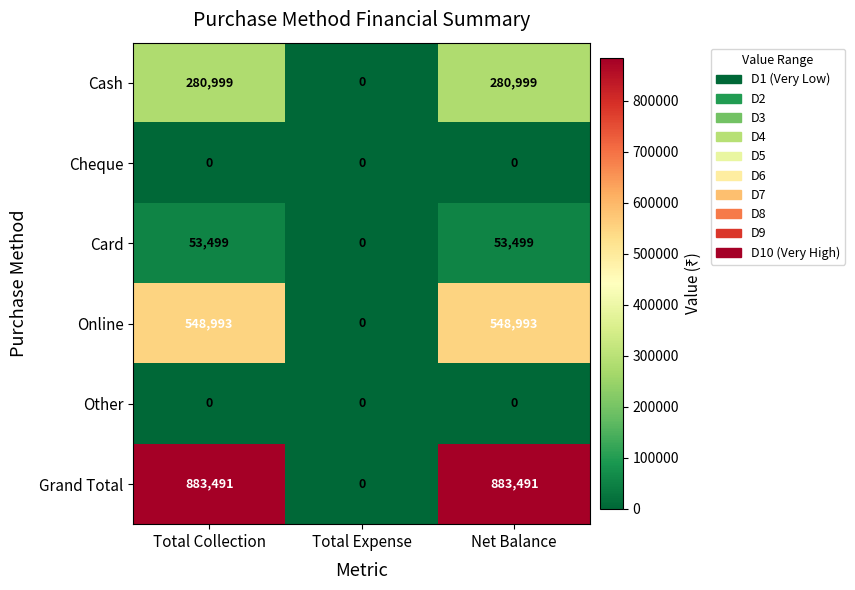

Which series changed the most between Total Expense and Net Balance?

Grand Total